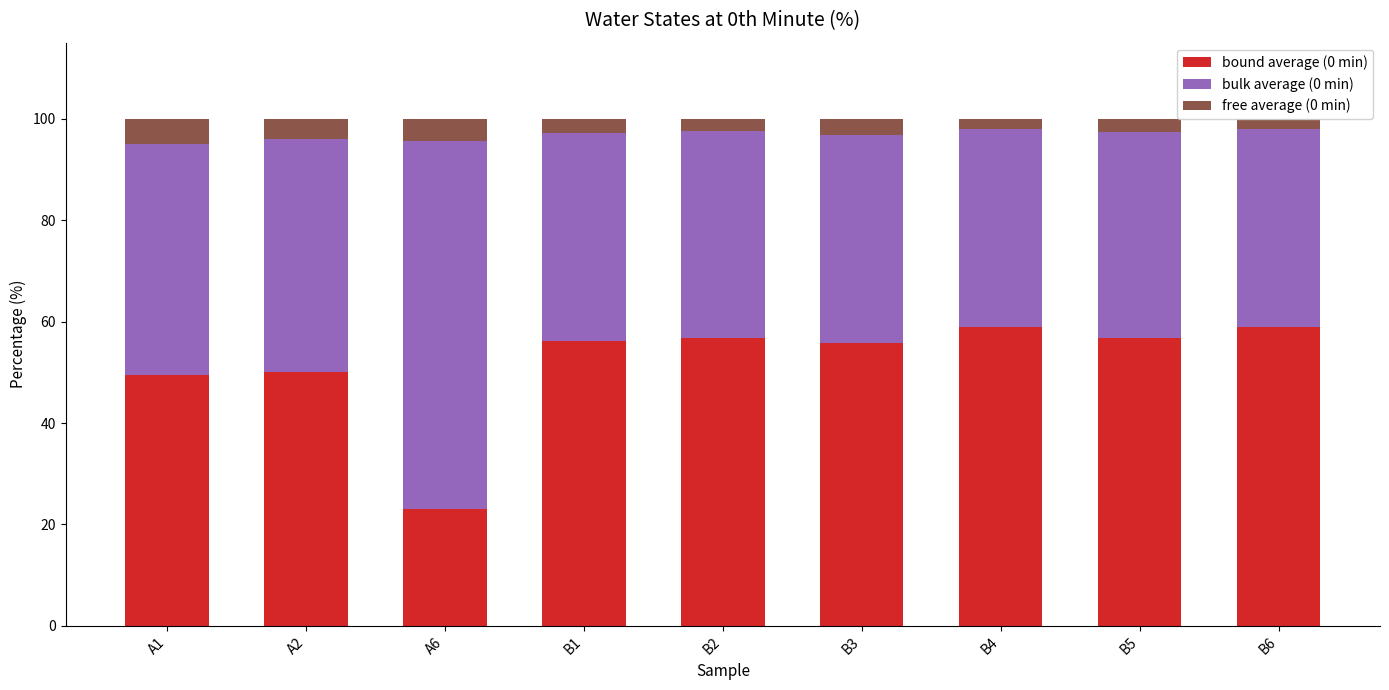

Reading right to left, transcribe all the data shown in this chart.

bound average (0 min): B6=59.0	B5=56.8	B4=59.0	B3=55.7	B2=56.7	B1=56.2	A6=23.0	A2=50.0	A1=49.5
bulk average (0 min): B6=38.9	B5=40.6	B4=38.9	B3=41.0	B2=40.9	B1=41.1	A6=72.7	A2=46.0	A1=45.5
free average (0 min): B6=2.1	B5=2.6	B4=2.1	B3=3.3	B2=2.4	B1=2.7	A6=4.3	A2=4.0	A1=5.0